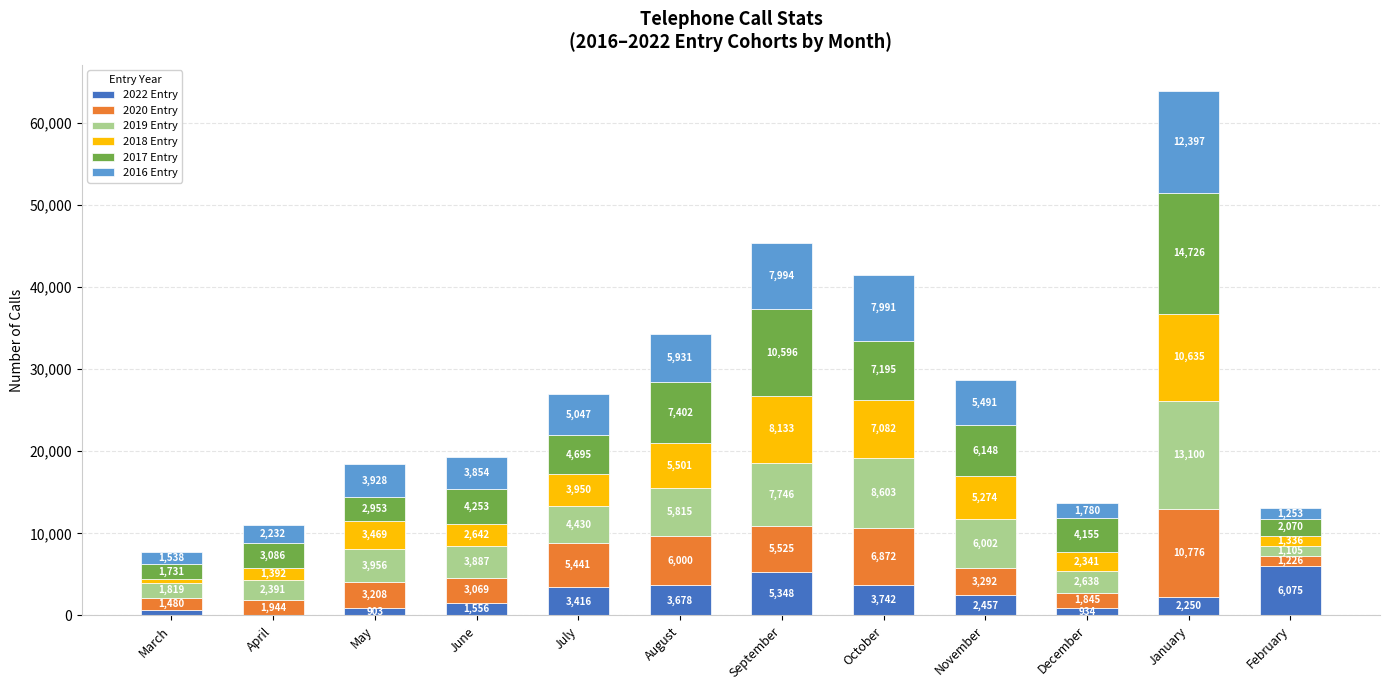

What is the total value across all series at May?

18417